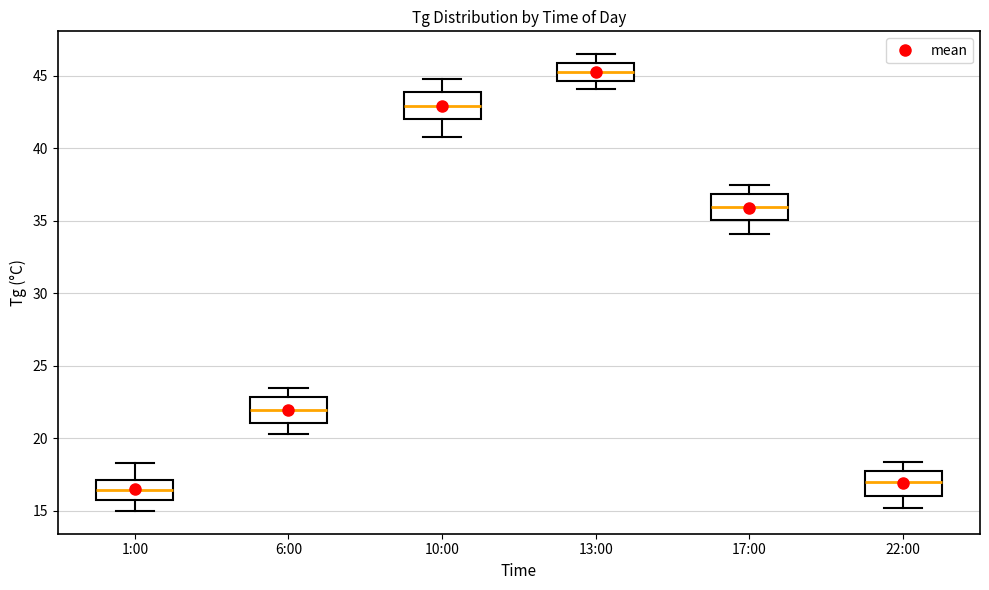

Where does the lower whisker of the box for 6:00 end on the y-axis? The values are not printed on the chart, so give them approximately, as read against the axis.

20.5